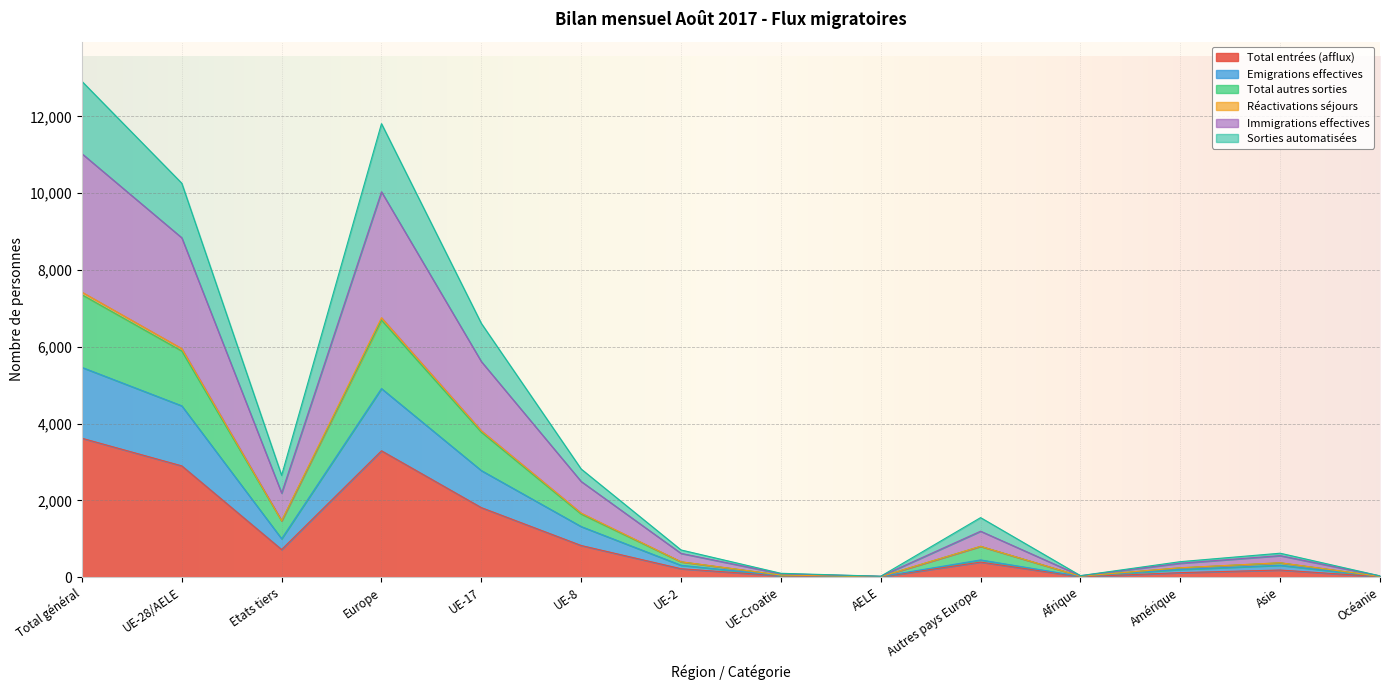

The value of Total entrées (afflux) at Etats tiers is 720. True or false?

True